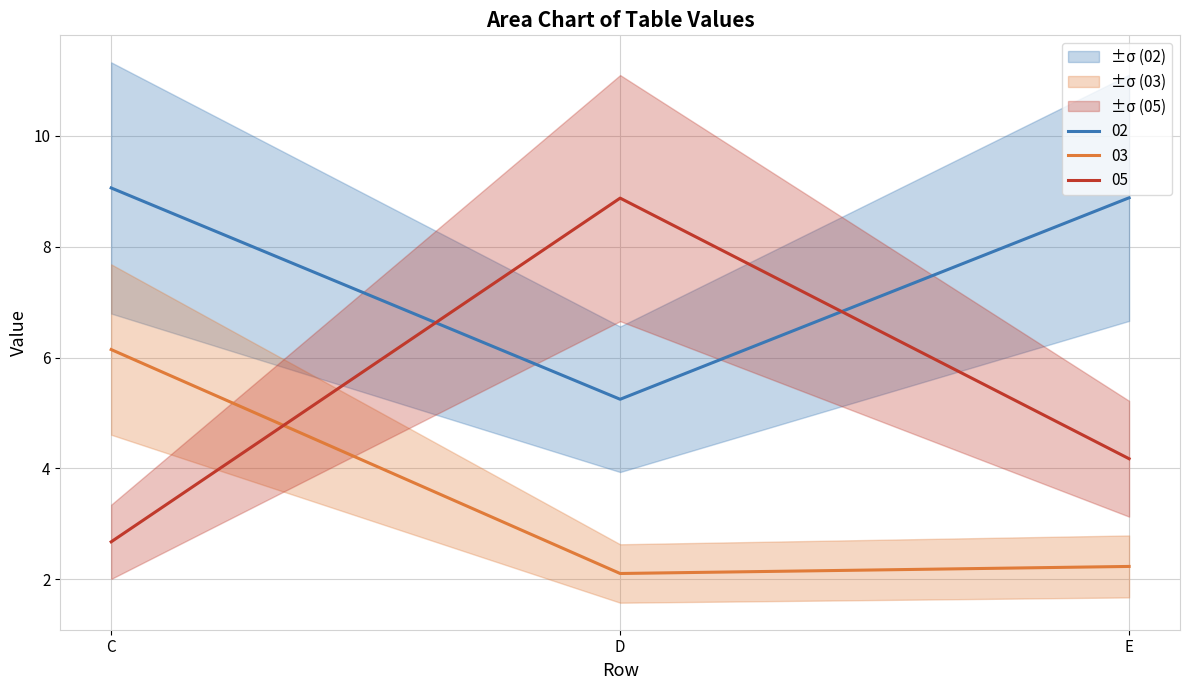

What are all the series names shown in the legend?

02, 03, 05